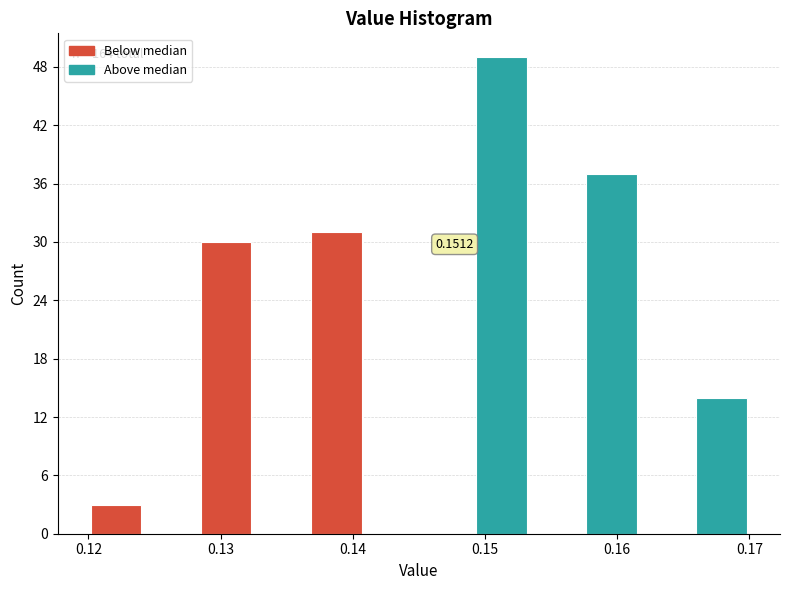

Over which range of the x-axis is the bar tallest?

0.149 to 0.153